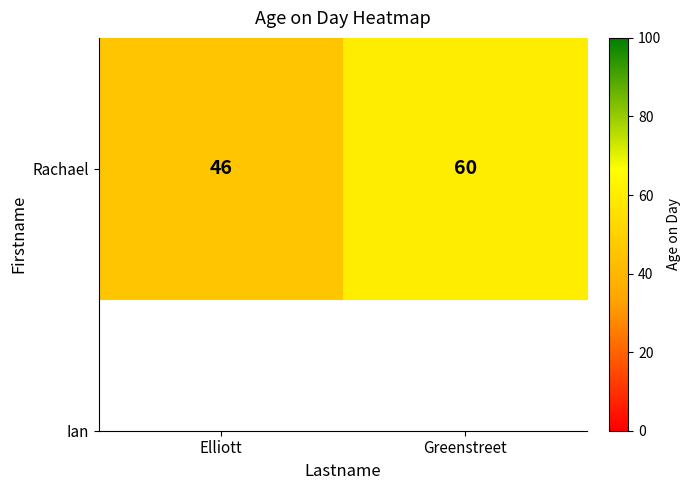

True or false: the data shows 46 at Elliott.

True